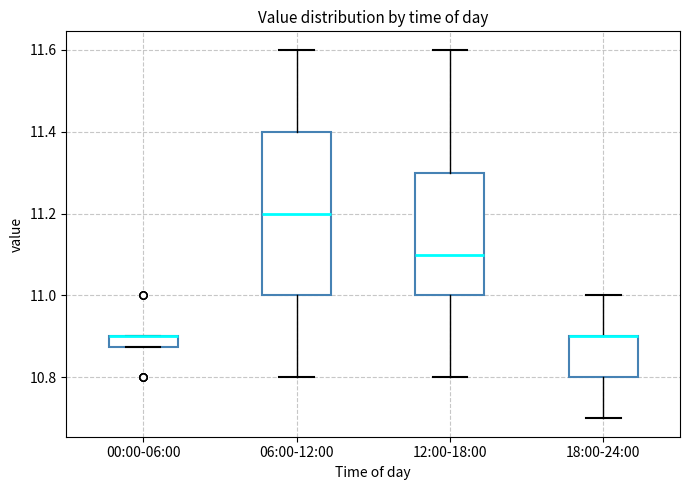

Where is the lower edge of the box for 00:00-06:00 on the y-axis? The values are not printed on the chart, so give them approximately, as read against the axis.

10.88